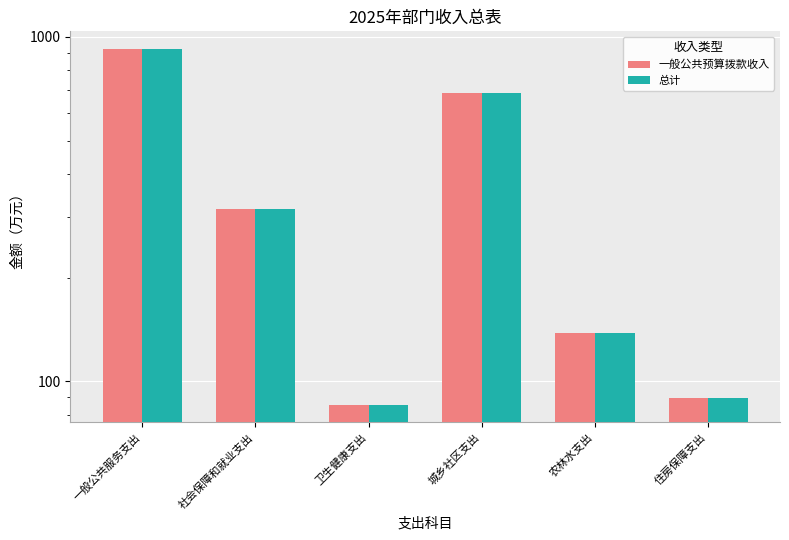

At which label is 总计 closest to 503?

城乡社区支出